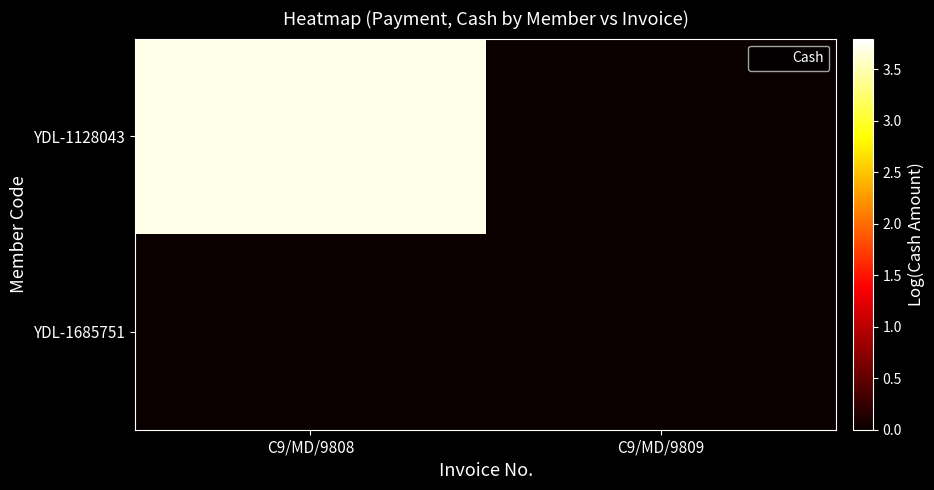

Rank the series at C9/MD/9809 from highest to lowest value.

YDL-1128043, YDL-1685751